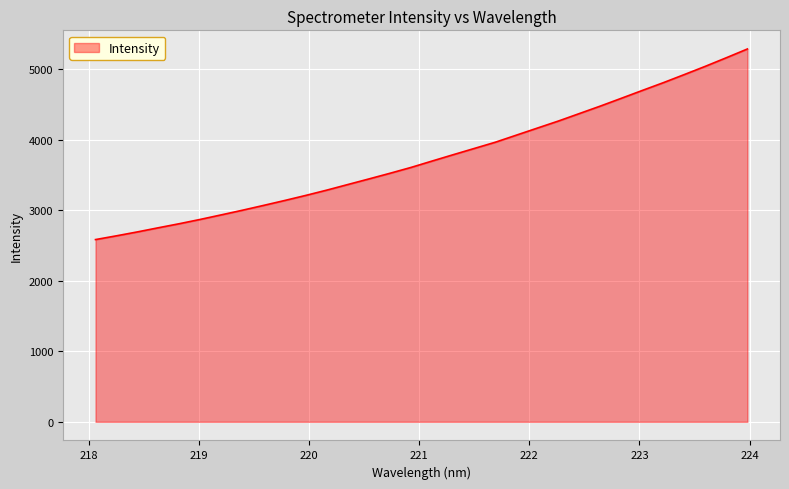

What is the minimum value shown in the chart?

2583.2